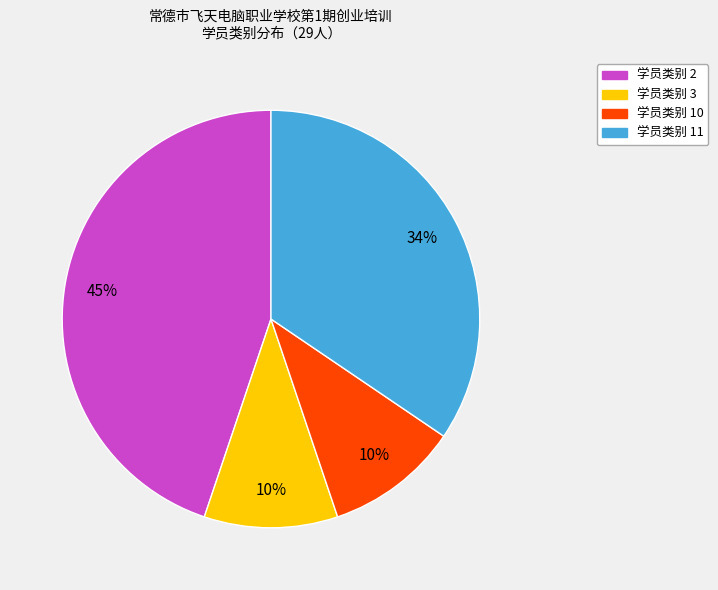

Which slice is the largest?

学员类别 2